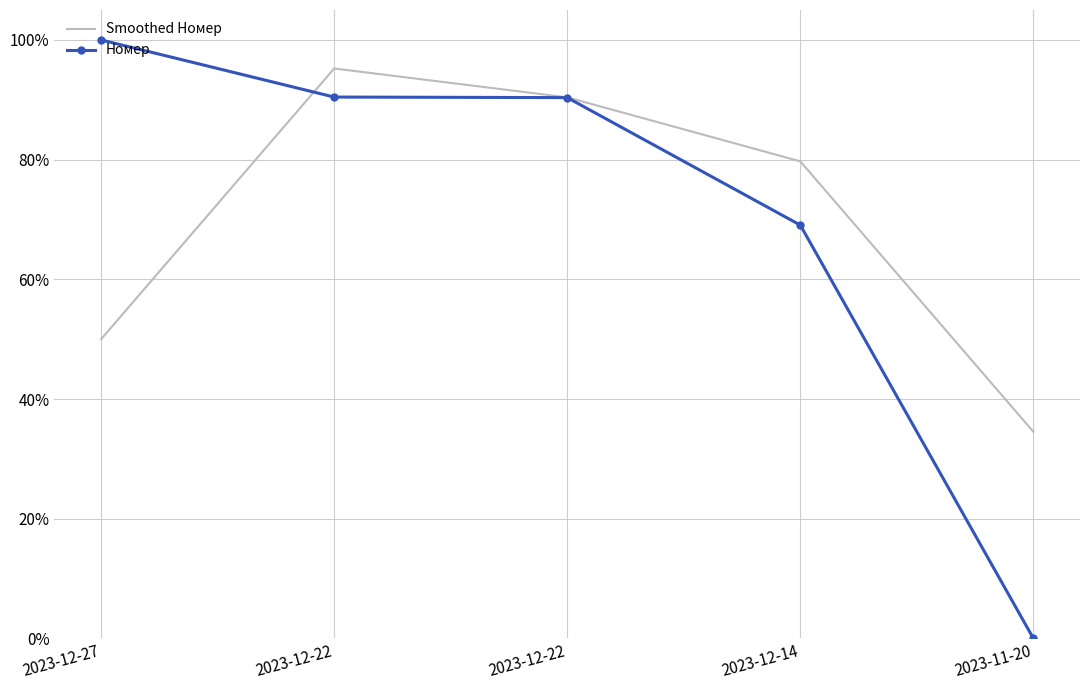

Is it true that Smoothed Номер equals 1.5 at 2023-12-22?

False